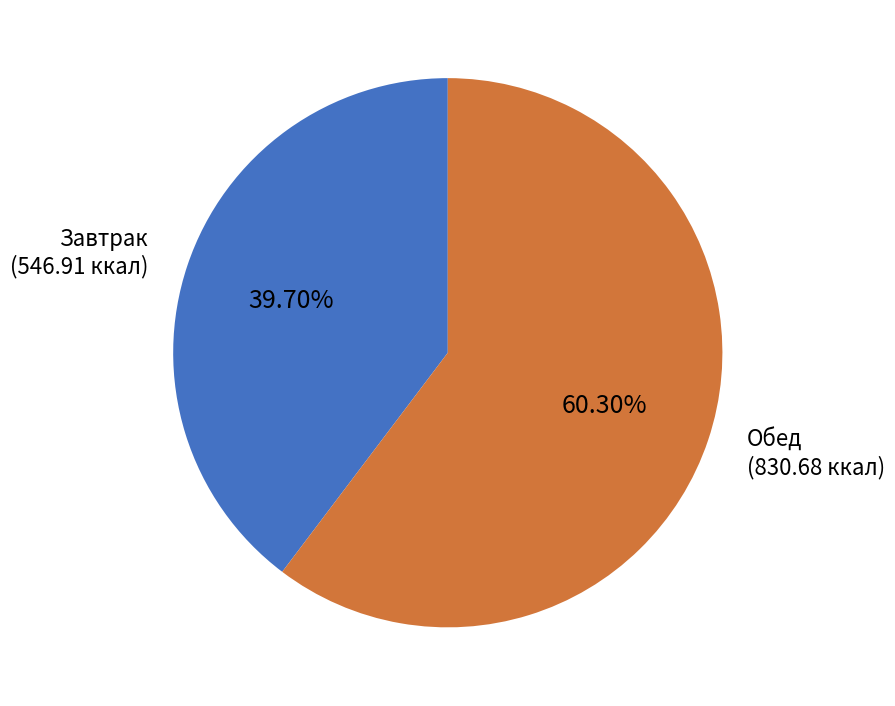

To the nearest percent, what percentage of the pie is Обед?

60%